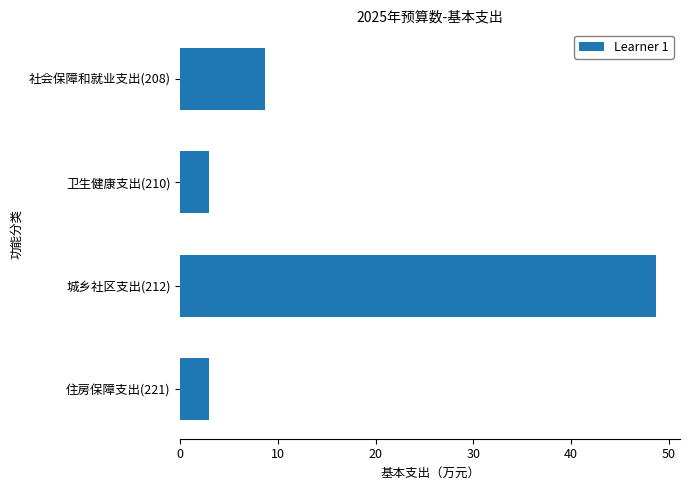

What is the difference between the maximum and minimum values?

45.8